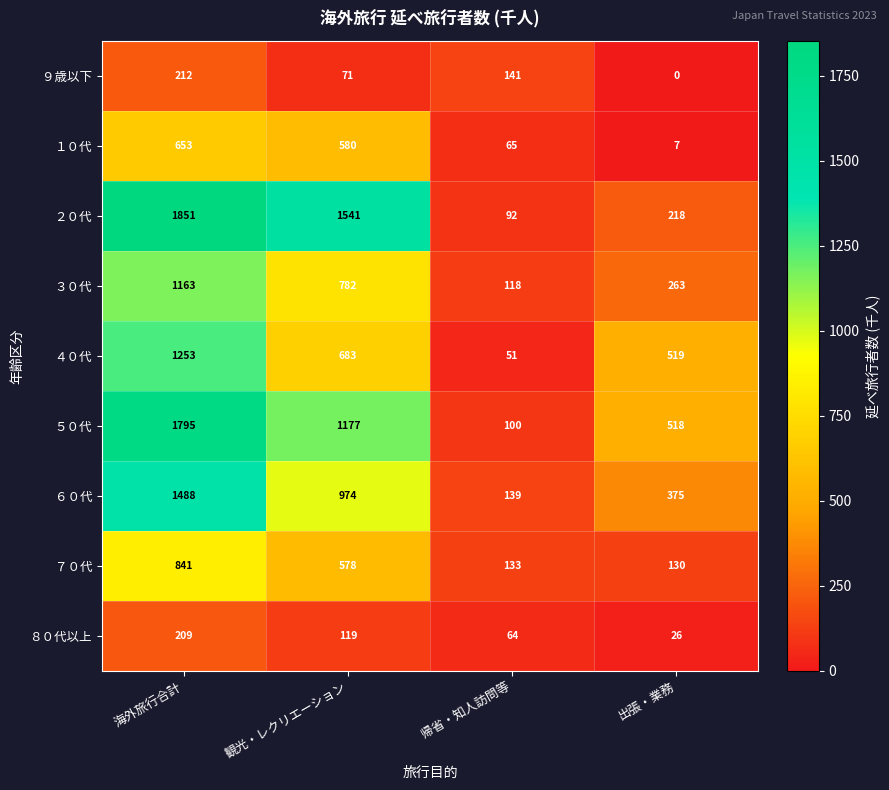

Is the value of ５０代 at 観光・レクリエーション greater than the value of １０代 at 海外旅行合計?

Yes